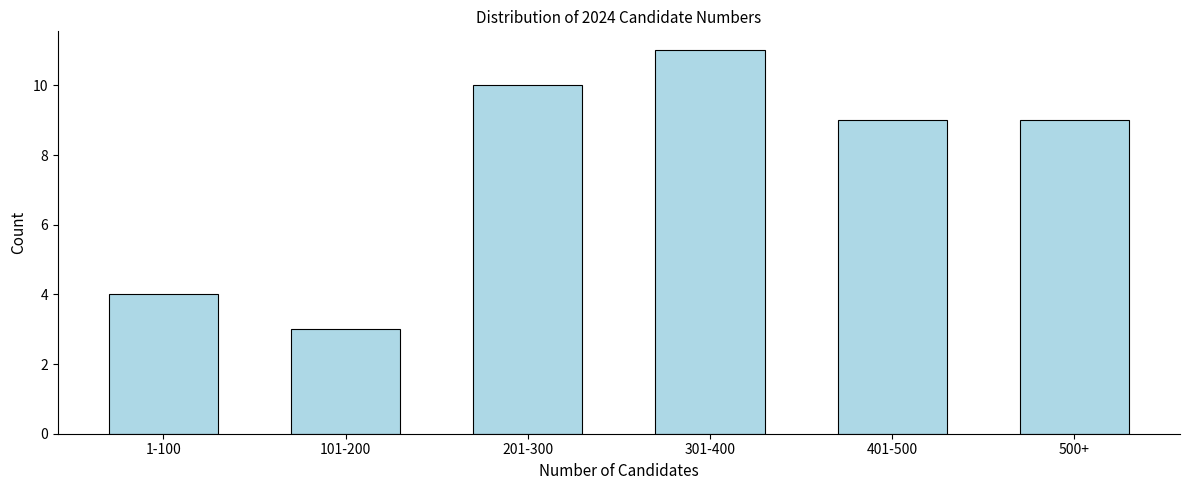

Reading left to right, list all the values displayed in this chart.

4	3	10	11	9	9